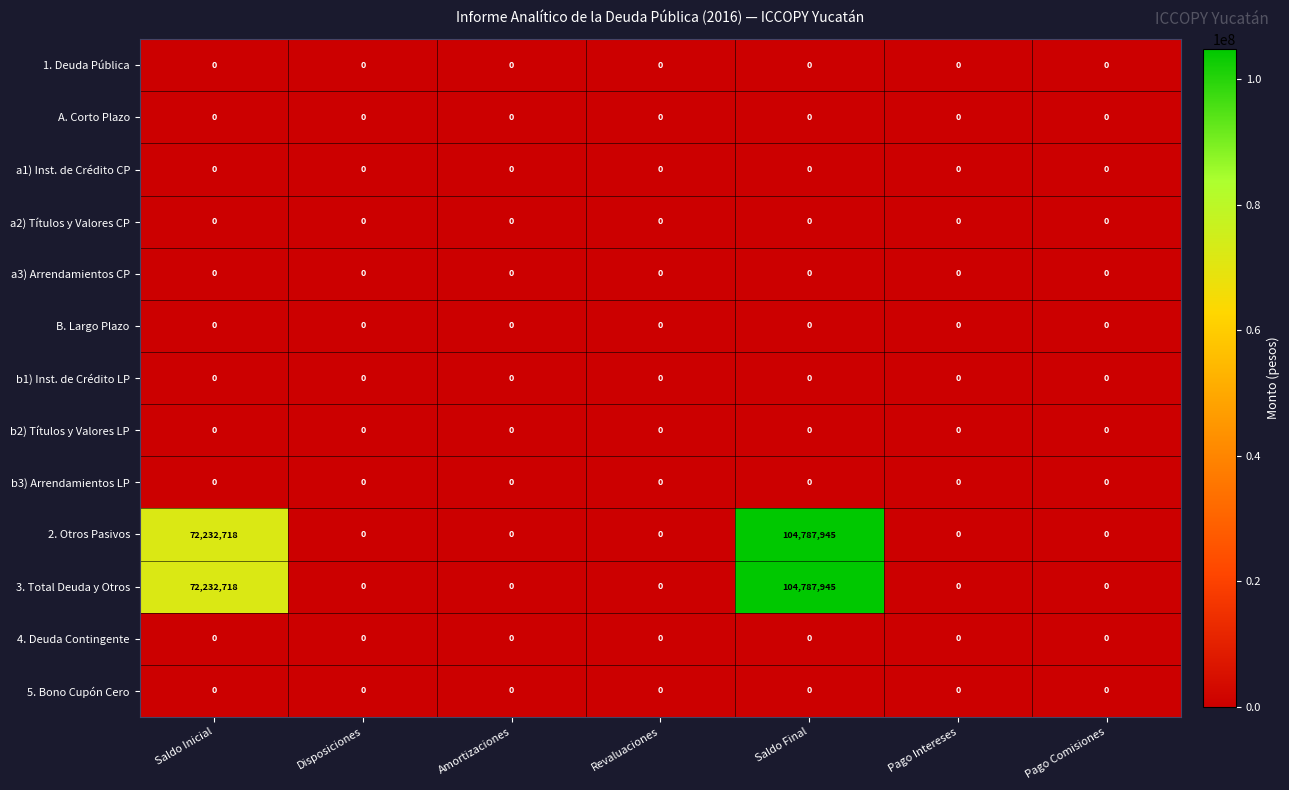

What is the sum of all 3. Total Deuda y Otros values?

177020663